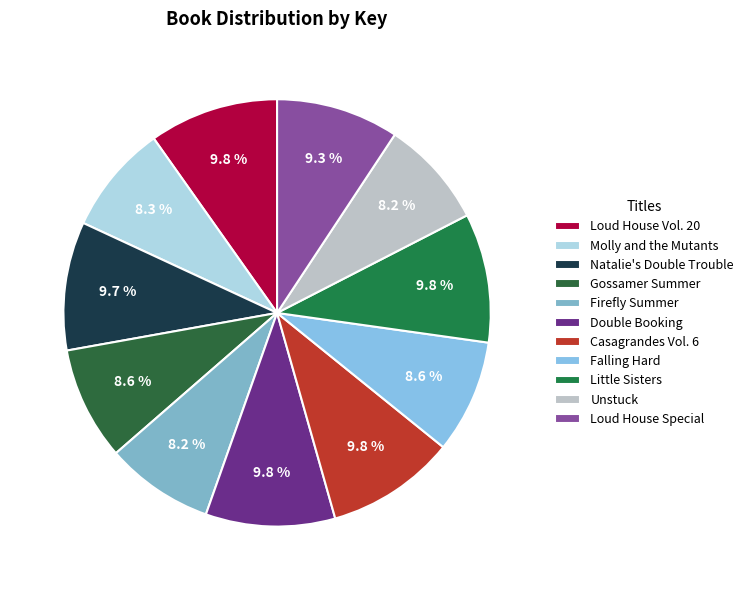

How many slices are in this pie chart?

11